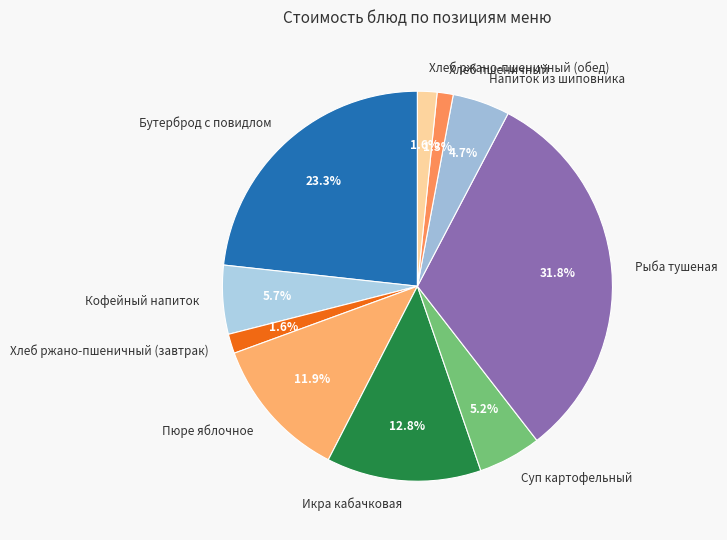

Is it true that Пюре яблочное is 12% of the pie?

True